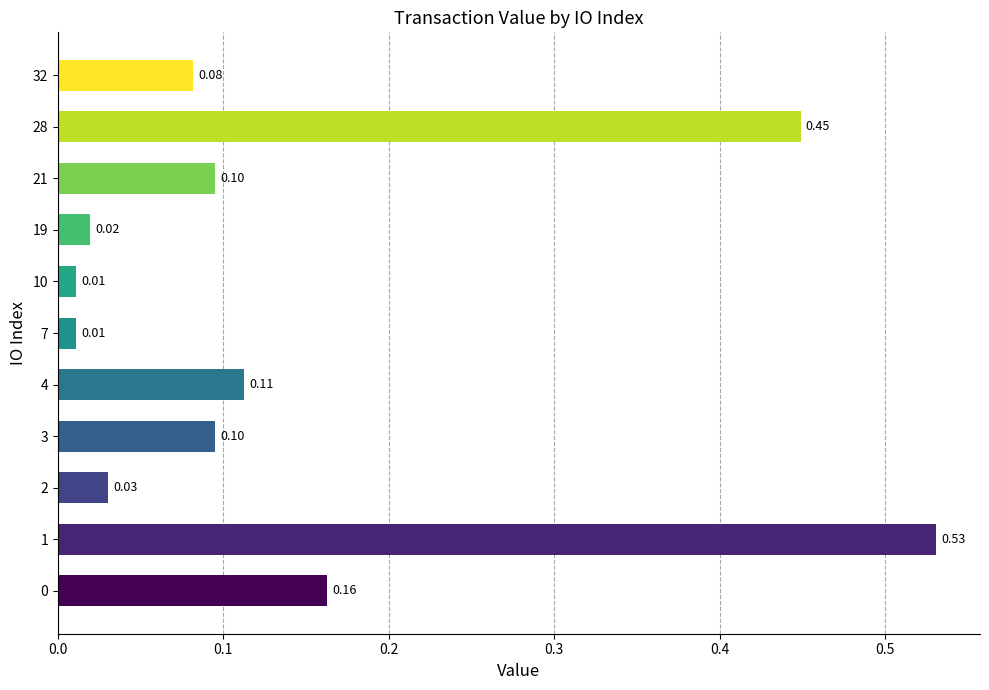

Between 32 and 1, which is larger?

1